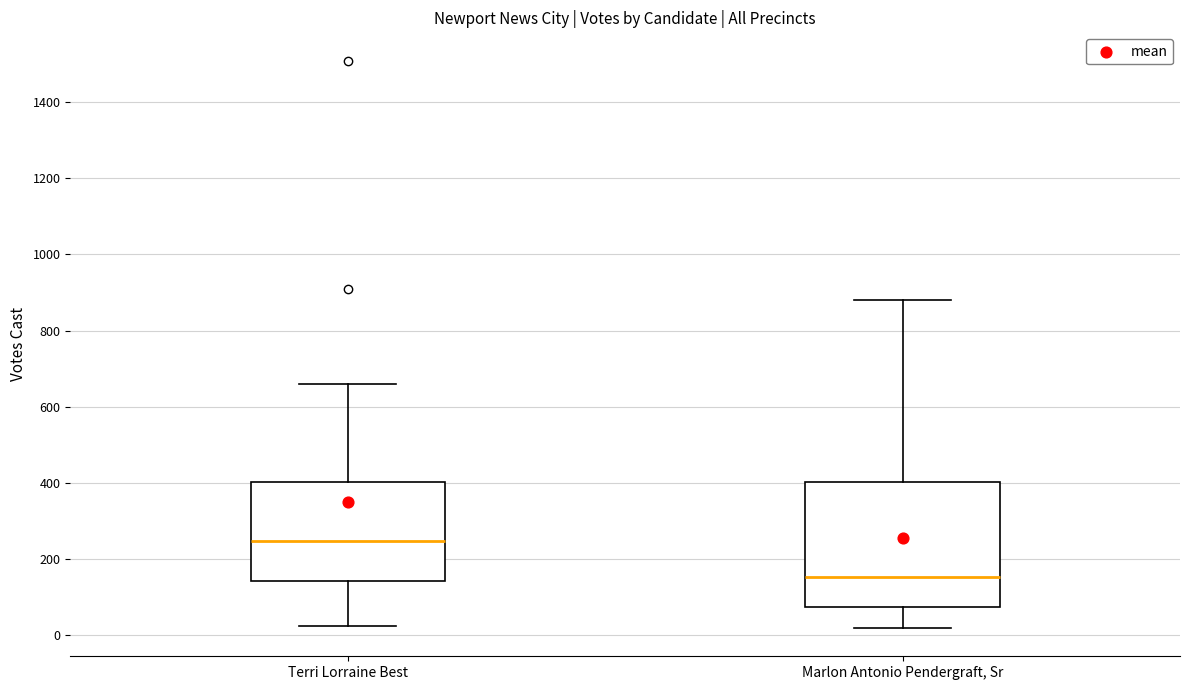

Where does the upper whisker of the box for Terri Lorraine Best end on the y-axis? The values are not printed on the chart, so give them approximately, as read against the axis.

660